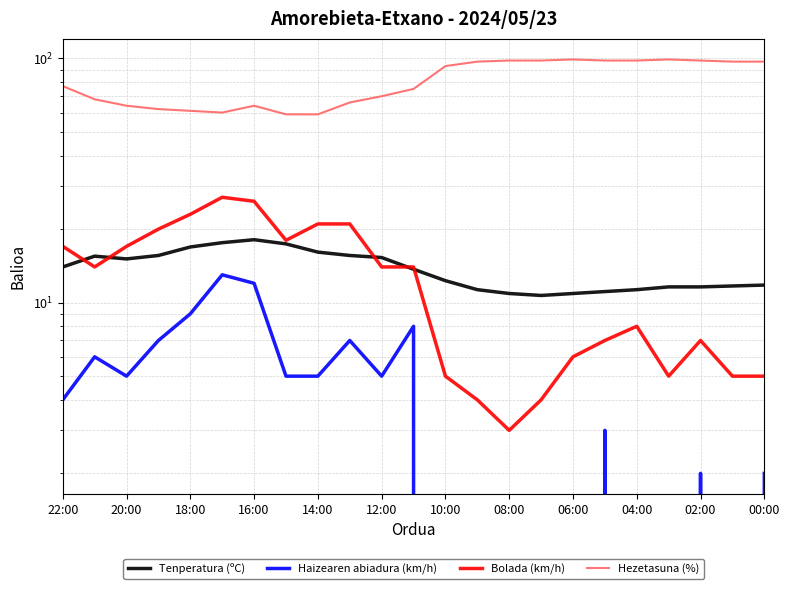

Rank the series by their maximum value, from lowest to highest.

Haizearen abiadura (km/h), Tenperatura (ºC), Bolada (km/h), Hezetasuna (%)